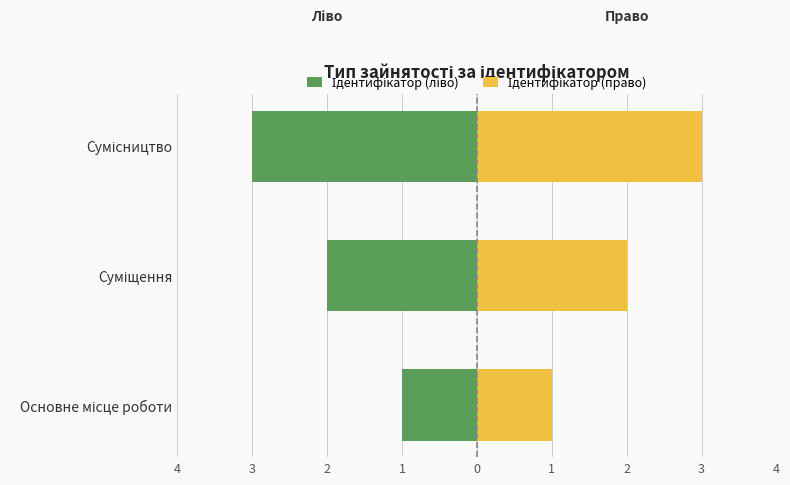

What is the value of the Ідентифікатор (ліво) bar at the 3rd from the left?

-3